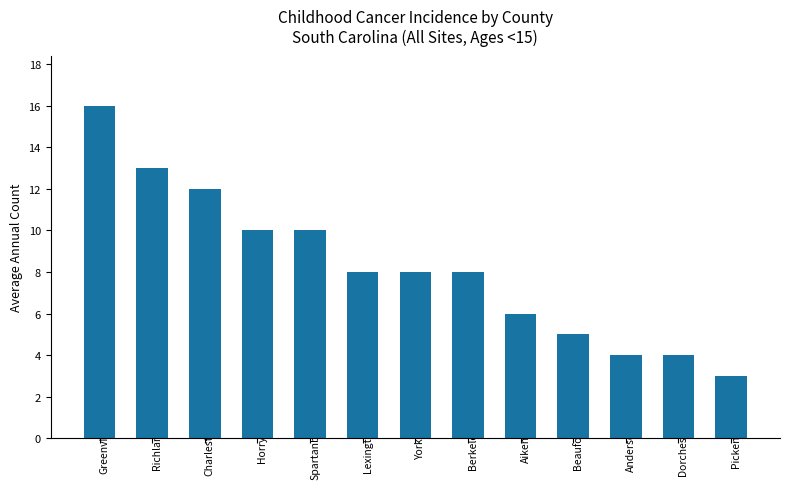

What is the change in value from Greenville to Beaufort?

-11